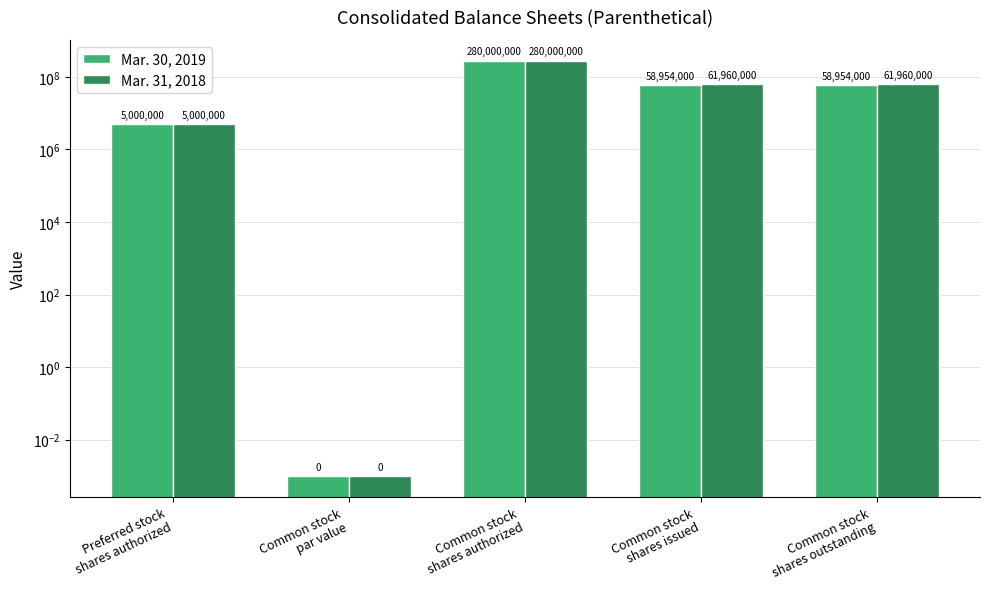

Reading right to left, what are all the values shown in this chart?

Mar. 30, 2019: 58954000.0	58954000.0	280000000.0	0.0	5000000.0
Mar. 31, 2018: 61960000.0	61960000.0	280000000.0	0.0	5000000.0